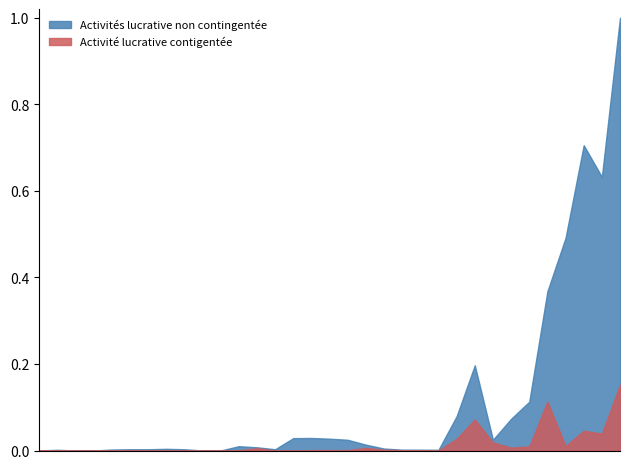

What is the greatest value displayed?

1.0